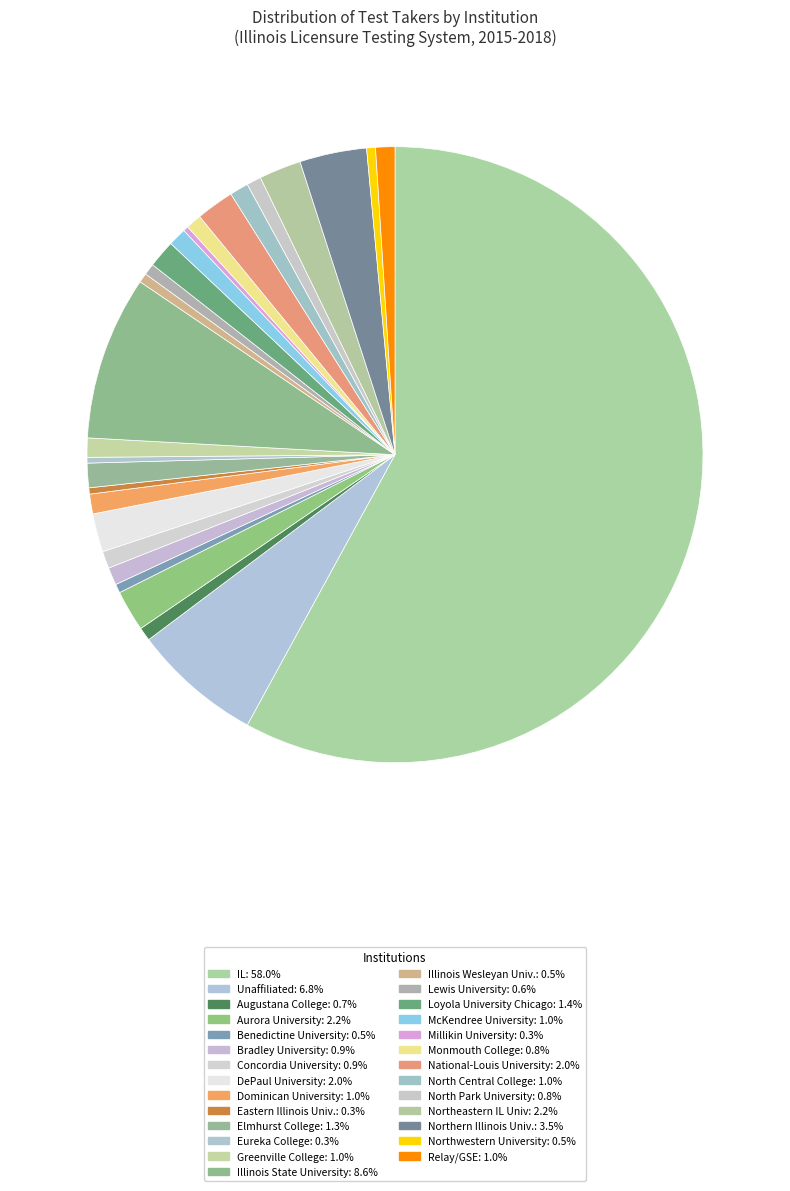

What is the total percentage of Monmouth College and Northeastern IL Univ?

3.0%